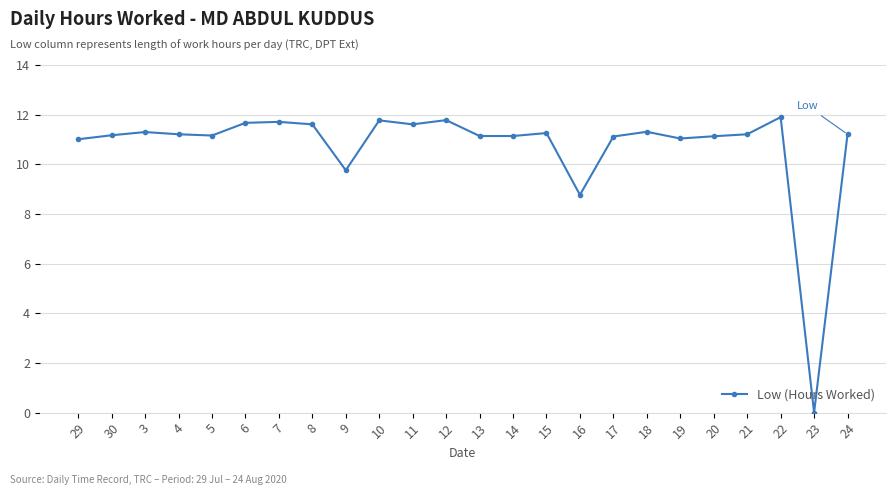

What value does the data have at 6?

11.7